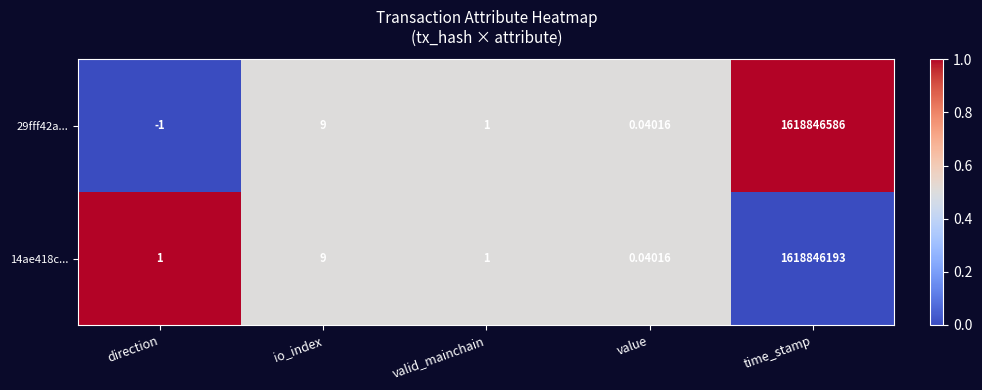

At which label does 29fff42a... first exceed 1?

io_index